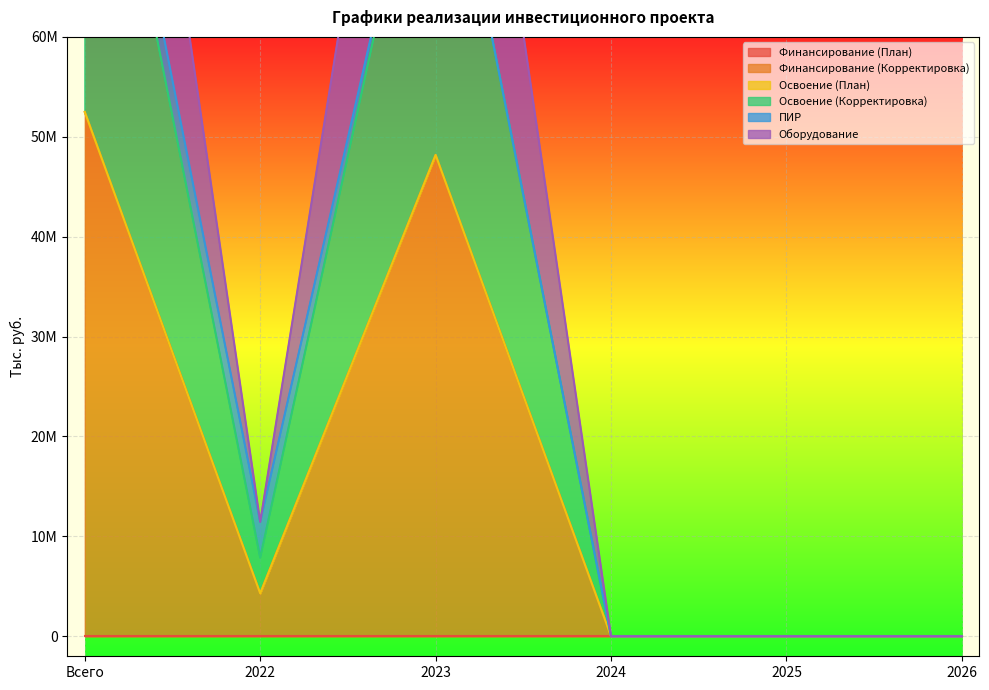

Where is Освоение (Корректировка) nearest to the value 26241682?

2022